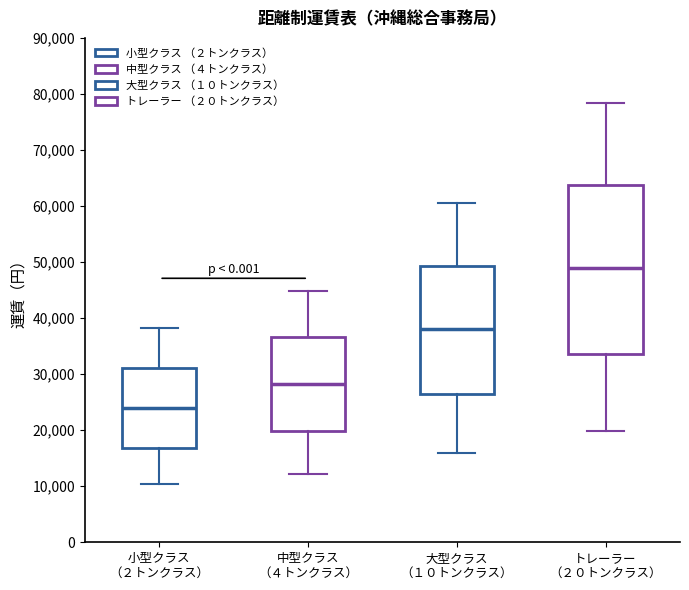

Reading left to right, read every box against the y-axis: the position of its median line, the range the box covers, and the ends of its whiskers. The values are not printed on the chart, so give them approximately, as read against the axis.

小型クラス （２トンクラス）: median 24000, box 17000 to 31000, whiskers 10000 to 38000
中型クラス （４トンクラス）: median 28000, box 20000 to 37000, whiskers 12000 to 45000
大型クラス （１０トンクラス）: median 38000, box 26000 to 49000, whiskers 16000 to 61000
トレーラー （２０トンクラス）: median 49000, box 34000 to 64000, whiskers 20000 to 78000